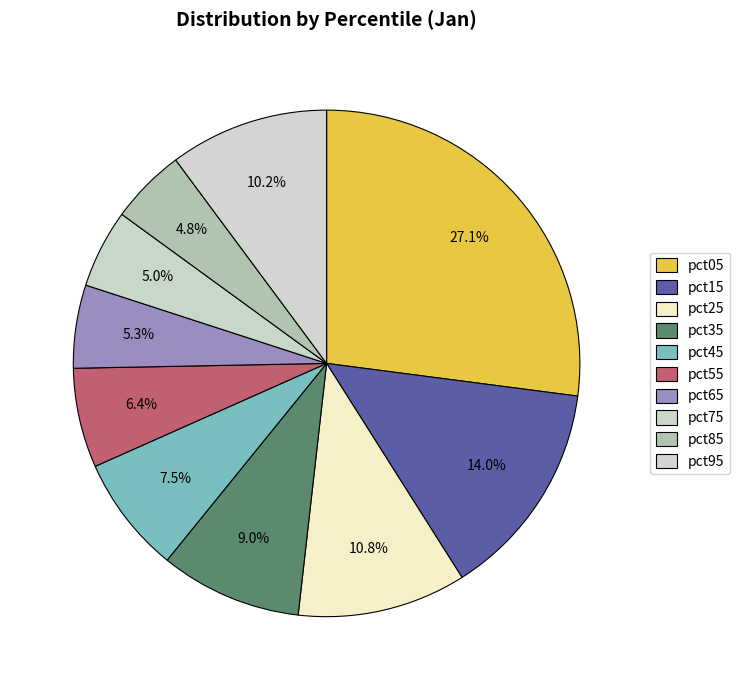

Between pct65 and pct35, which is larger?

pct35